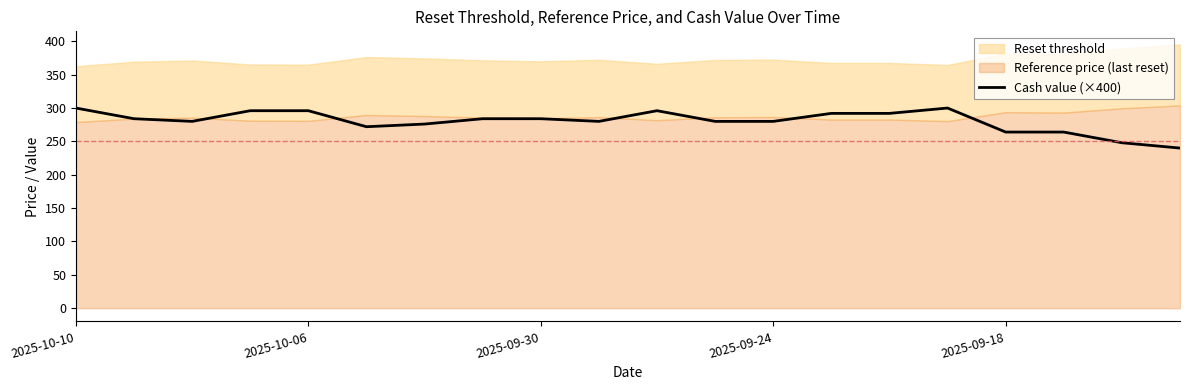

How many lines are shown in the chart?

1